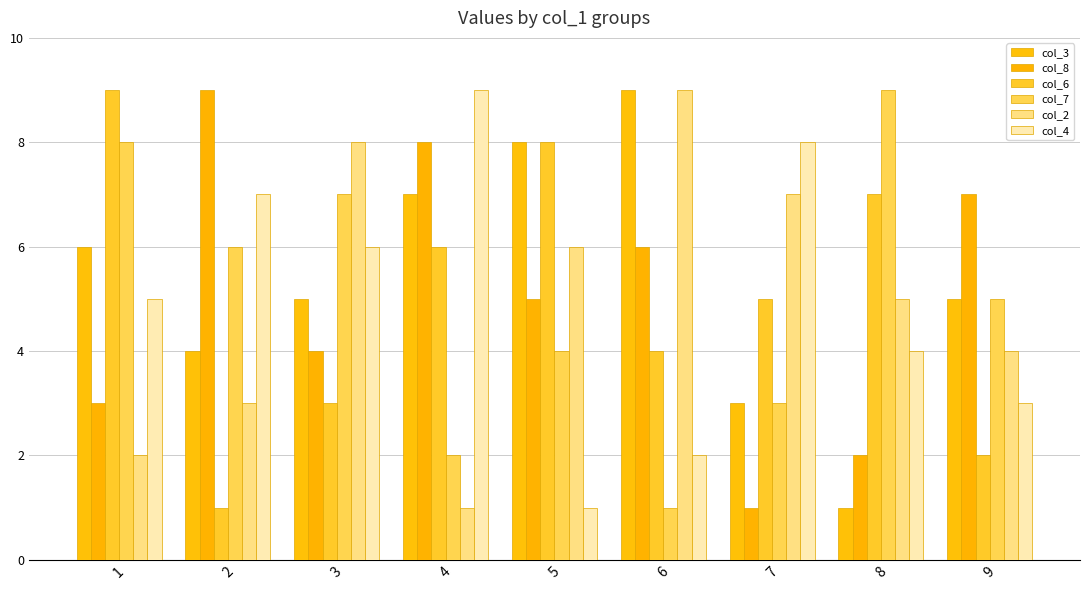

At which label does col_7 reach its peak?

8